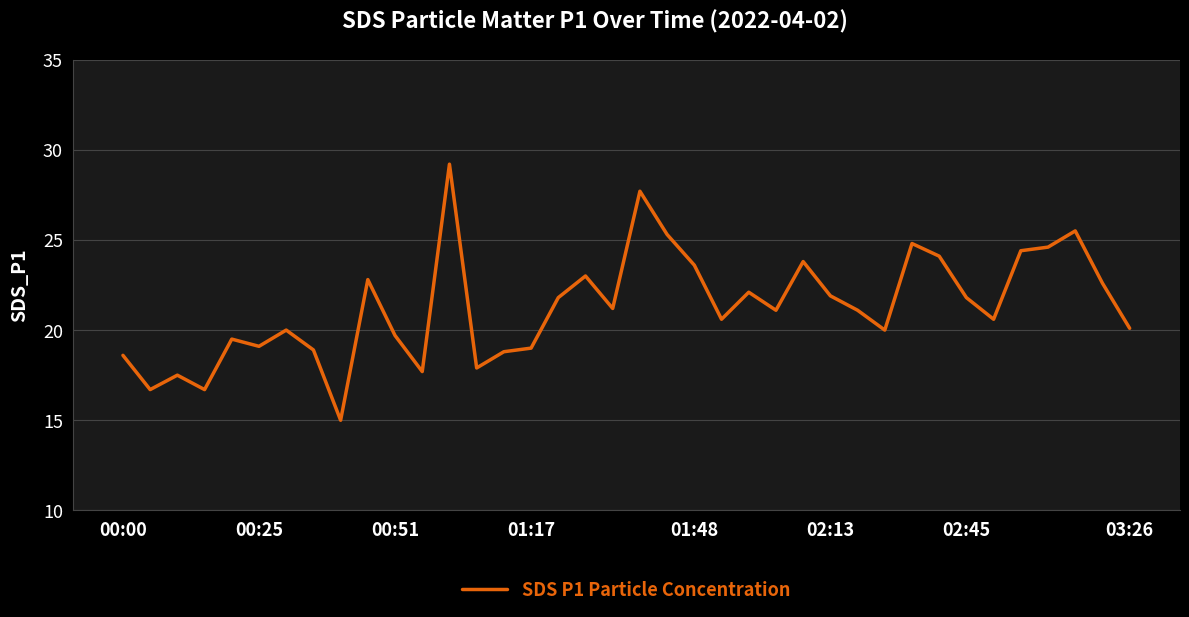

What is the maximum value shown in the chart?

29.2